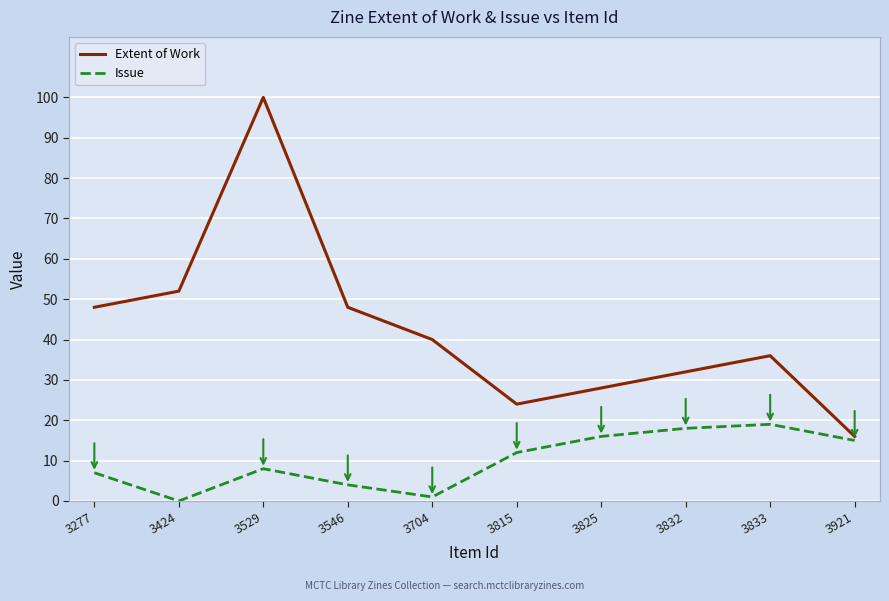

Rank the series by their maximum value, from lowest to highest.

Issue, Extent of Work